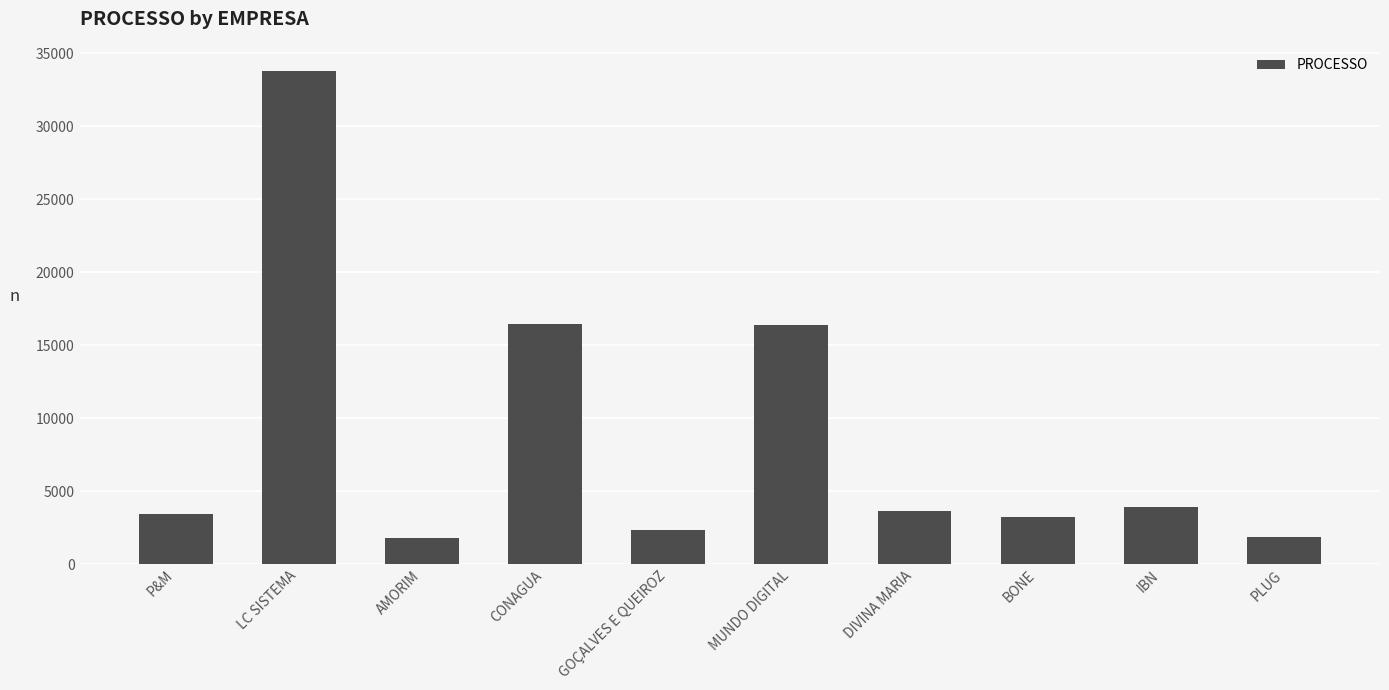

What is the change in value from P&M to CONAGUA?

+13064